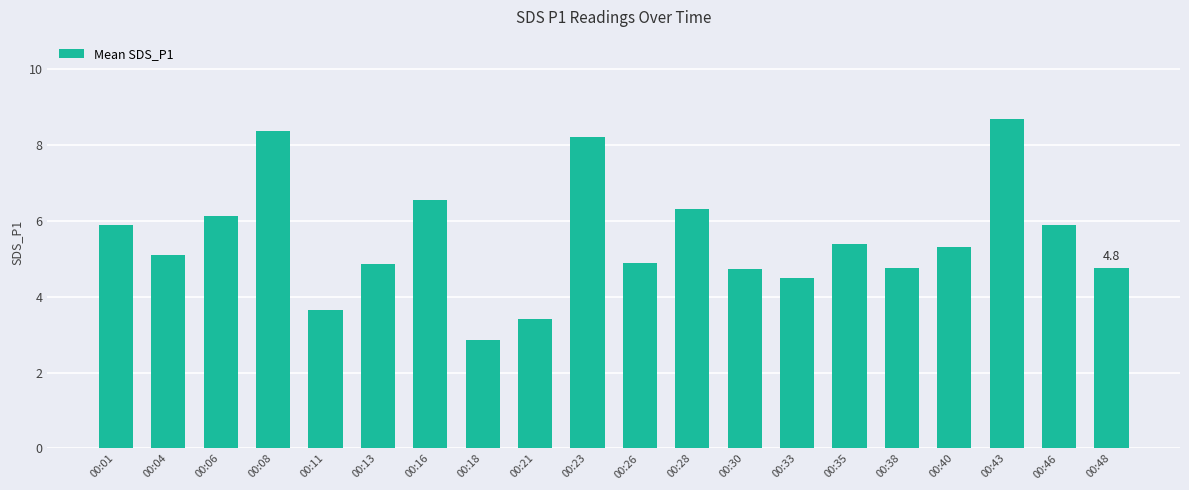

What value does the data have at 00:48?

4.8